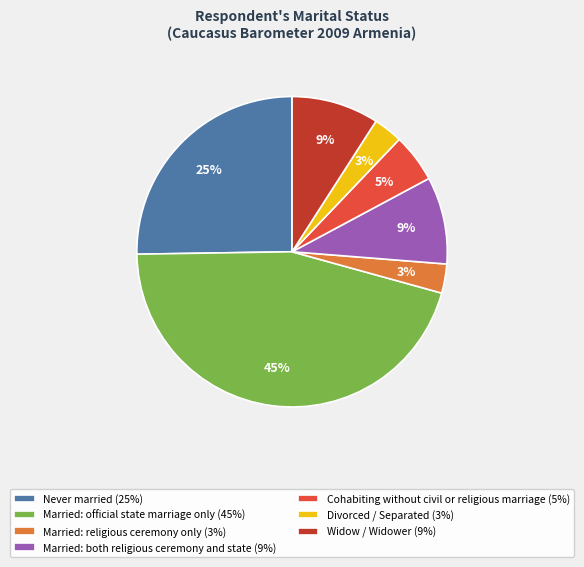

To the nearest percent, what portion does Married: religious ceremony only represent?

3%